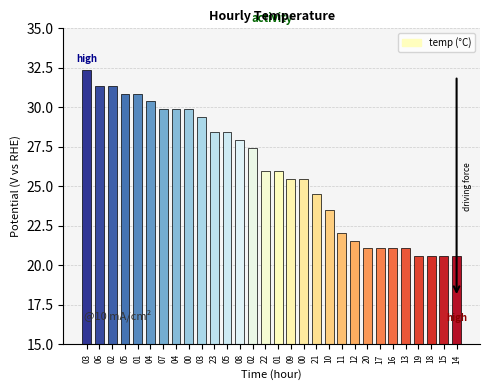

True or false: the data shows 41.4 at 01.

False